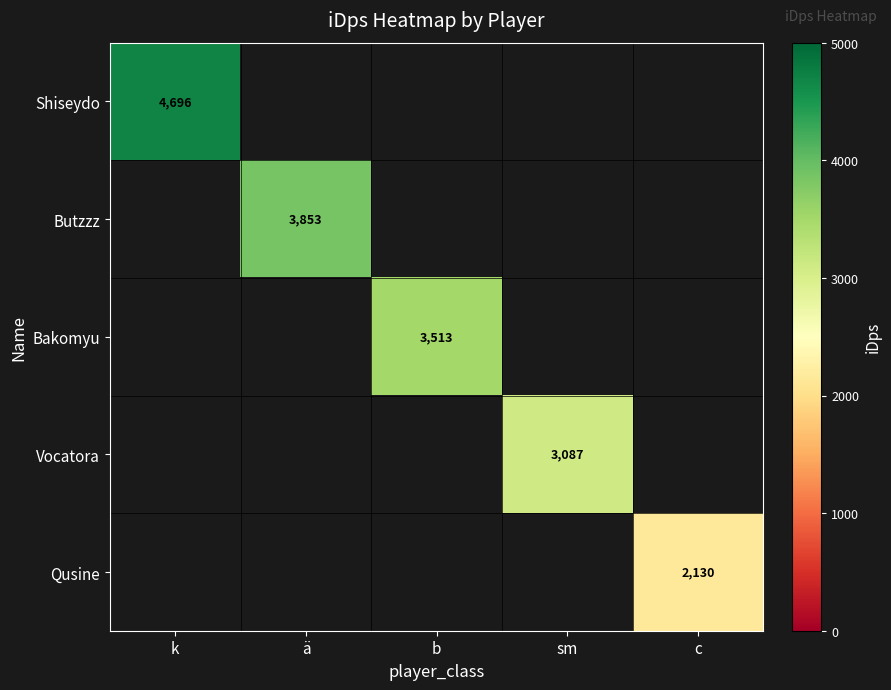

Is the value of Qusine at c greater than the value of Butzzz at k?

No